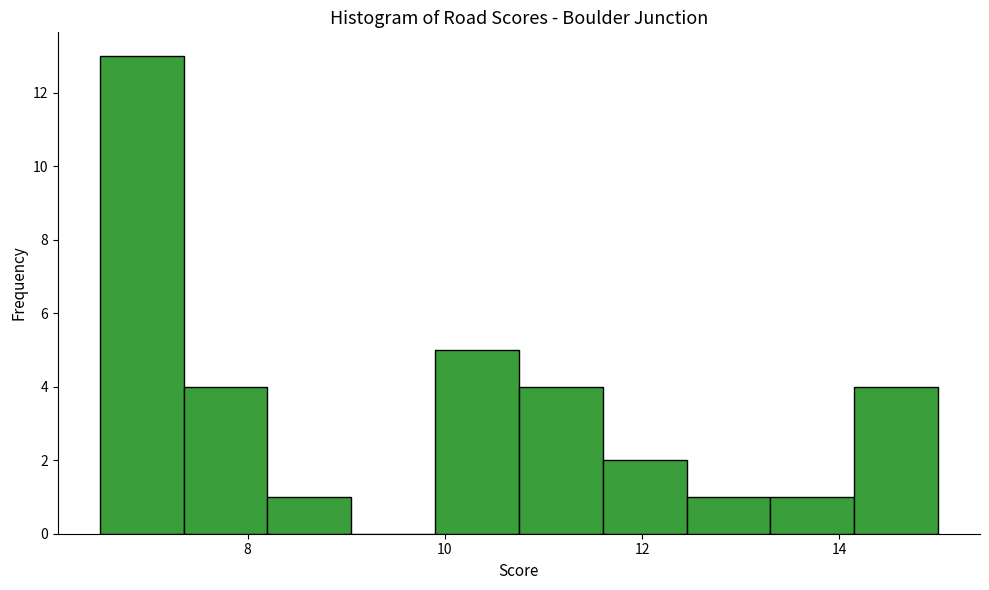

Reading left to right, list every bar in this chart as the range it spans on the x-axis followed by its height. Neither the bar edges nor the heights are printed on the chart, so give them approximately, as read against the axes.

6.50 to 7.35: 13
7.35 to 8.20: 4
8.20 to 9.05: 1
9.05 to 9.90: 0
9.90 to 10.75: 5
10.75 to 11.60: 4
11.60 to 12.45: 2
12.45 to 13.30: 1
13.30 to 14.15: 1
14.15 to 15.00: 4